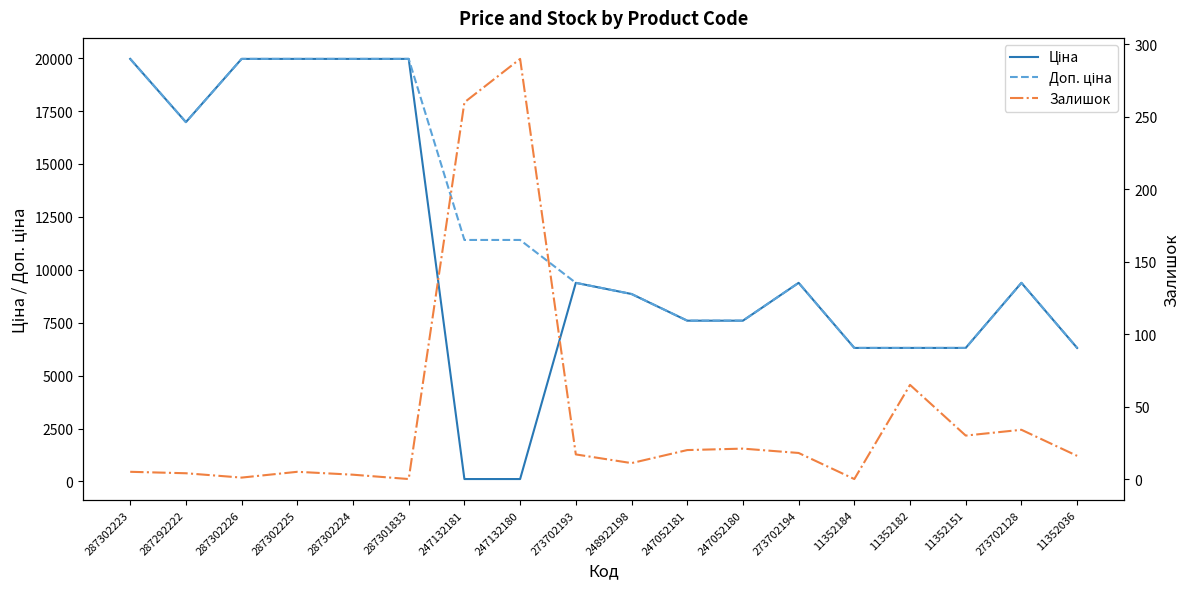

At which label does Ціна reach its minimum?

247132181